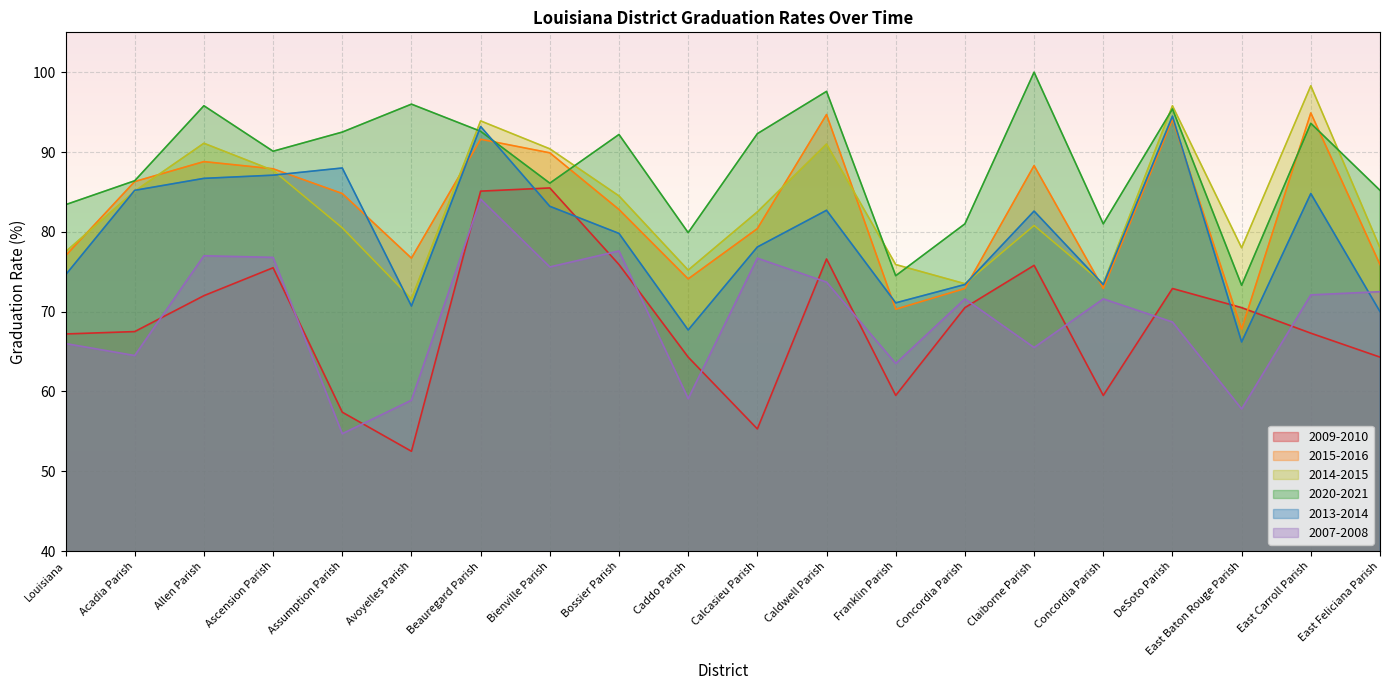

Reading left to right, list all the values displayed in this chart.

2009-2010: 67.2	67.5	72.0	75.5	57.4	52.5	85.1	85.5	75.9	64.3	55.3	76.6	59.5	70.5	75.8	59.5	72.9	70.5	67.3	64.3
2015-2016: 77.0	86.3	88.8	87.9	84.8	76.7	91.6	89.9	82.8	74.1	80.4	94.7	70.3	72.9	88.3	72.9	94.1	67.8	94.9	75.9
2014-2015: 77.5	85.1	91.1	87.7	80.5	71.6	93.9	90.4	84.5	75.2	82.5	91.0	75.9	73.5	80.8	73.5	95.8	78.0	98.3	78.0
2020-2021: 83.4	86.4	95.8	90.1	92.5	96.0	92.6	86.1	92.2	79.9	92.3	97.6	74.5	81.0	100.0	81.0	95.4	73.3	93.6	85.2
2013-2014: 74.6	85.2	86.7	87.1	88.0	70.7	93.2	83.2	79.8	67.7	78.1	82.7	71.1	73.4	82.6	73.4	94.5	66.2	84.8	70.0
2007-2008: 66.0	64.5	77.0	76.8	54.7	58.9	84.1	75.6	77.6	59.1	76.7	73.7	63.5	71.6	65.5	71.6	68.7	57.8	72.1	72.5